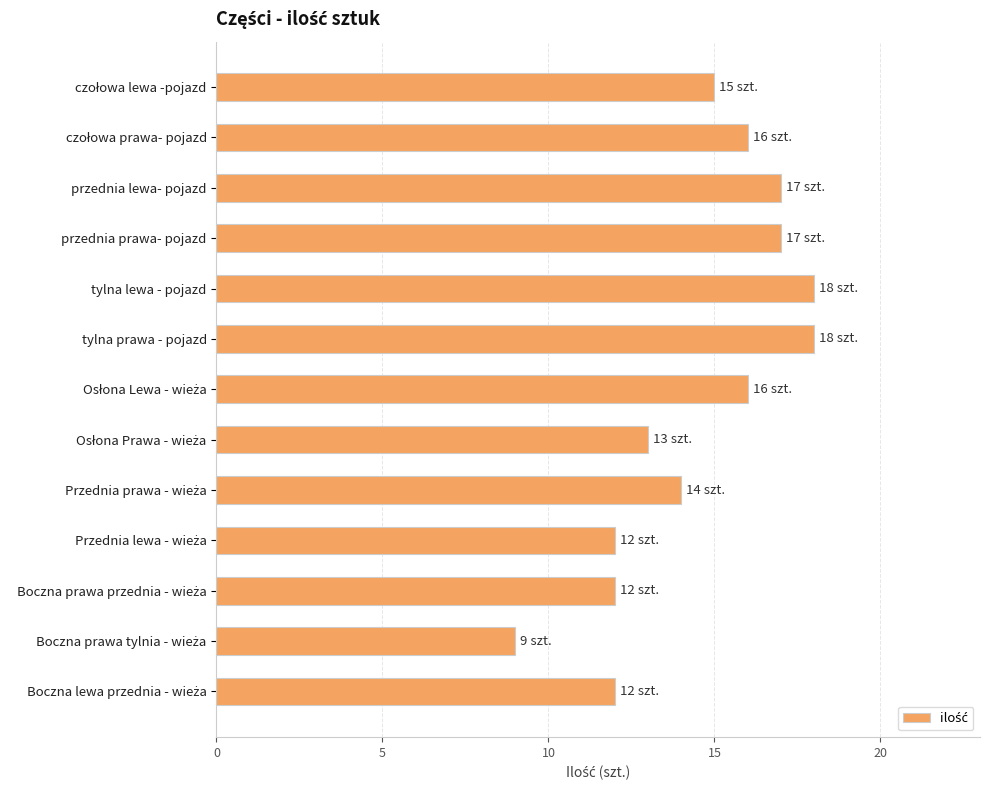

What is the smallest value displayed?

9